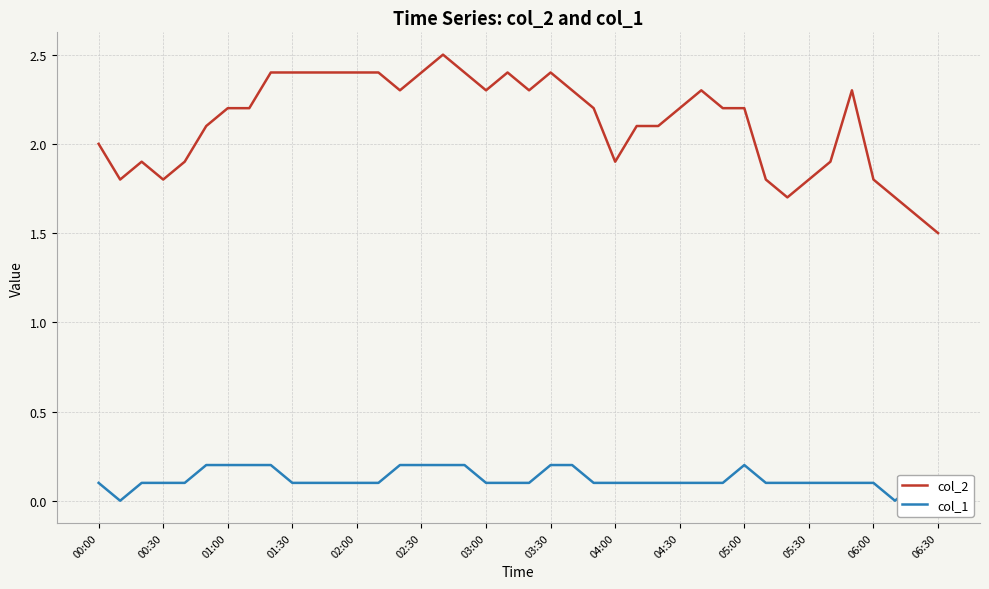

What is the difference between the maximum and second lowest values in the col_2 series?

0.9